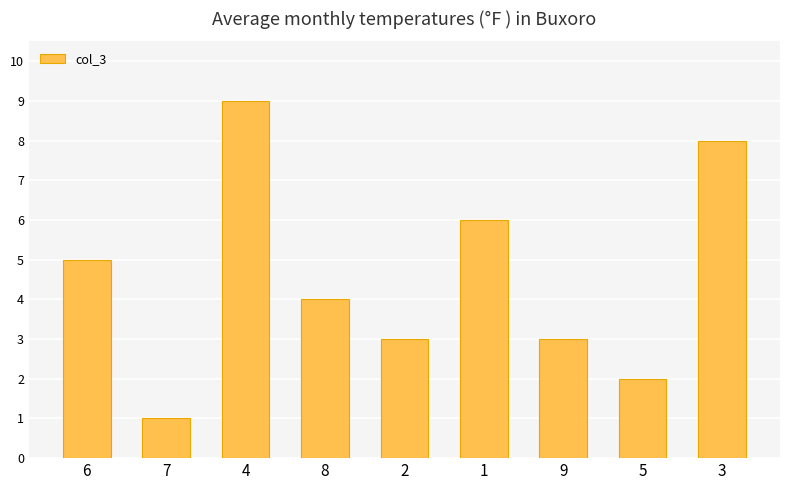

At which label does the data first exceed 4?

6